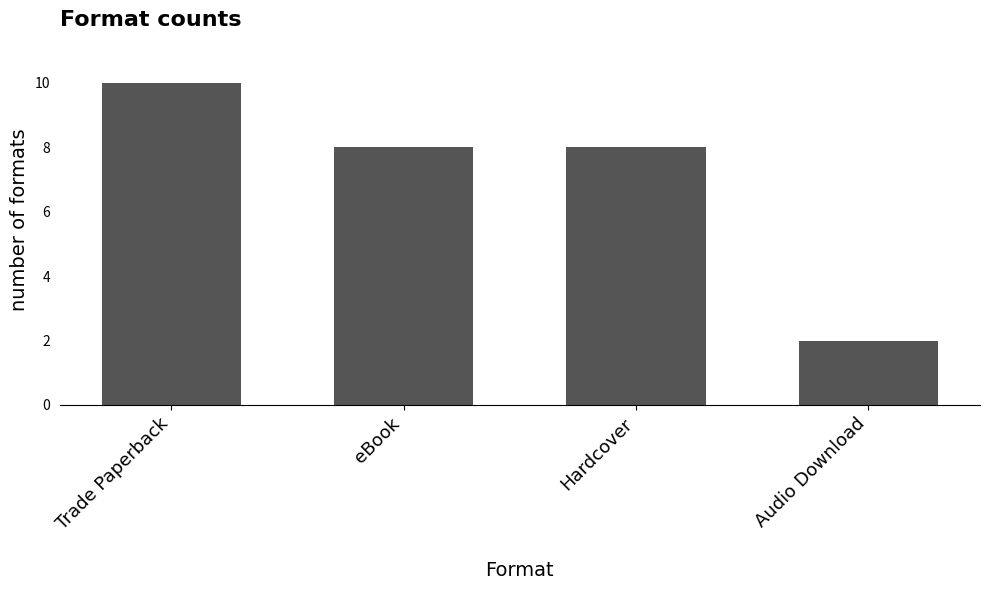

What is the label of the 1st bar from the right?

Audio Download